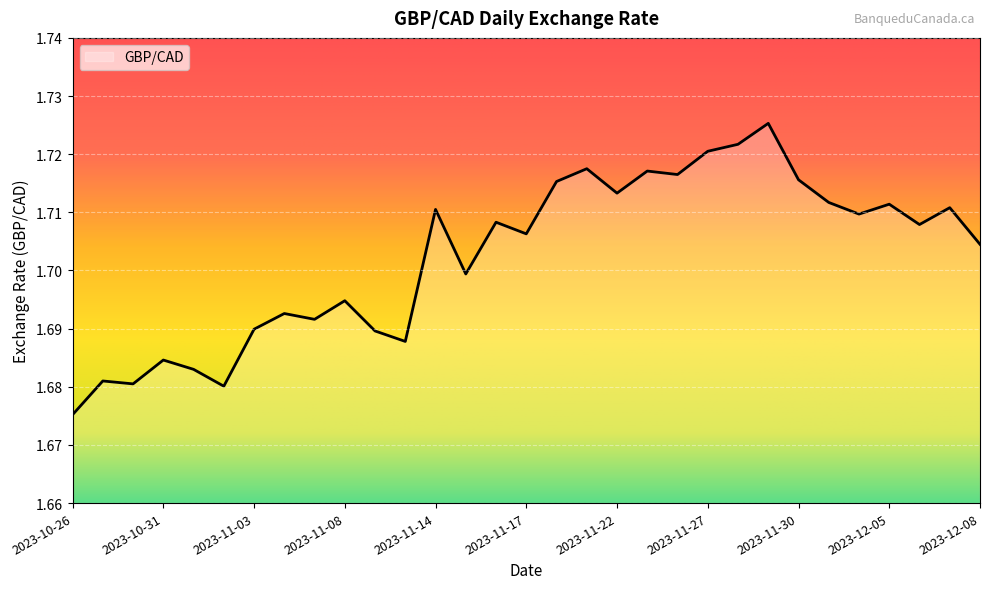

Reading right to left, what are all the values shown in this chart?

2023-12-08=1.7	2023-12-07=1.7	2023-12-06=1.7	2023-12-05=1.7	2023-12-04=1.7	2023-12-01=1.7	2023-11-30=1.7	2023-11-29=1.7	2023-11-28=1.7	2023-11-27=1.7	2023-11-24=1.7	2023-11-23=1.7	2023-11-22=1.7	2023-11-21=1.7	2023-11-20=1.7	2023-11-17=1.7	2023-11-16=1.7	2023-11-15=1.7	2023-11-14=1.7	2023-11-10=1.7	2023-11-09=1.7	2023-11-08=1.7	2023-11-07=1.7	2023-11-06=1.7	2023-11-03=1.7	2023-11-02=1.7	2023-11-01=1.7	2023-10-31=1.7	2023-10-30=1.7	2023-10-27=1.7	2023-10-26=1.7